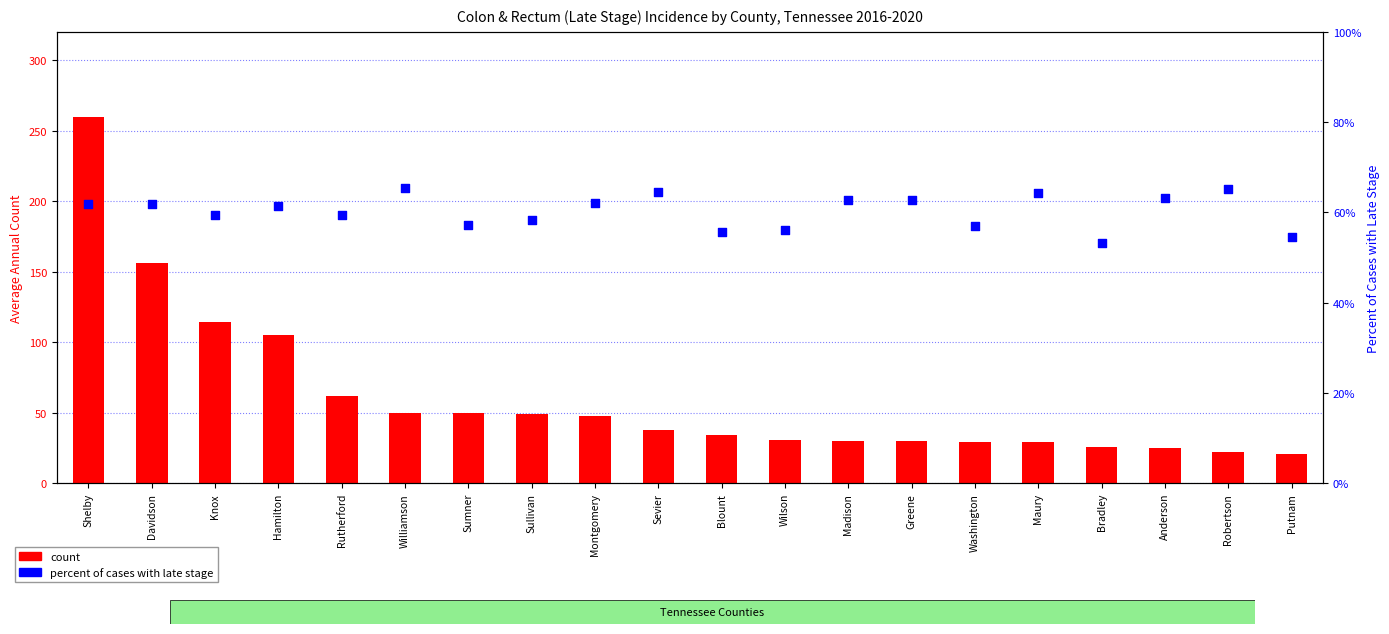

Which series has the largest total across all categories?

count